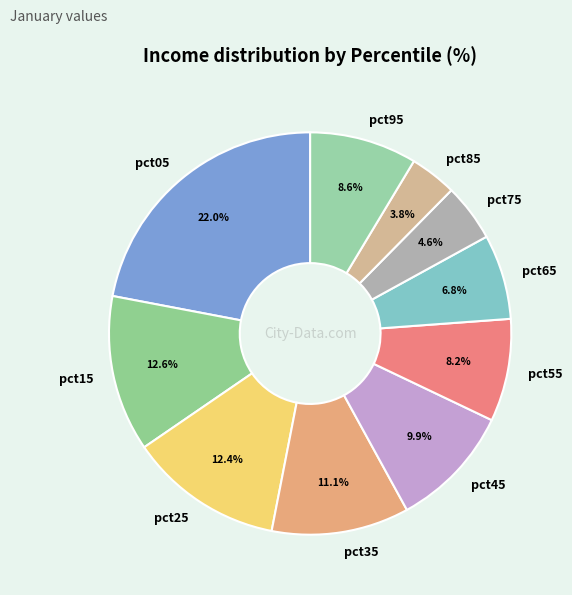

What percentage is the pct95 slice, to the nearest percent?

9%